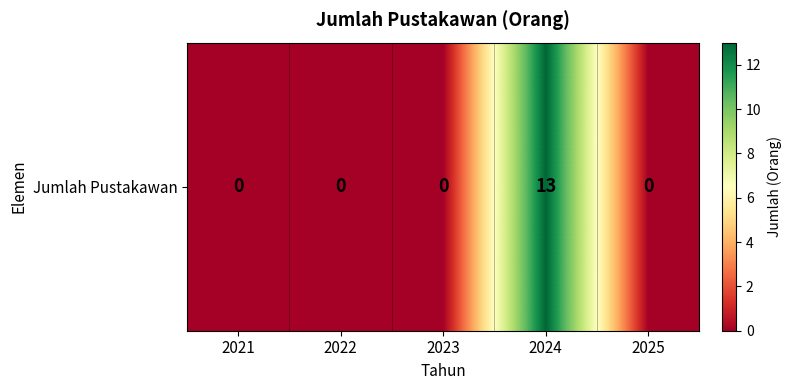

Rank the categories by value from highest to lowest.

2024, 2021, 2022, 2023, 2025